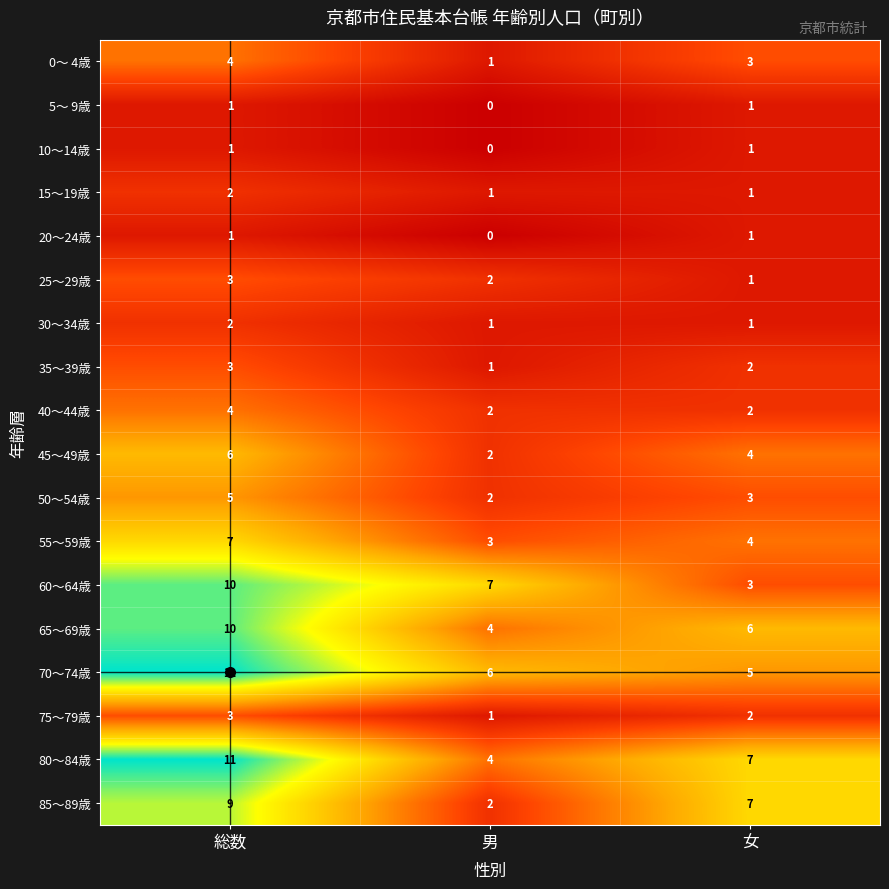

Read the 65～69歳 value at 総数.

10